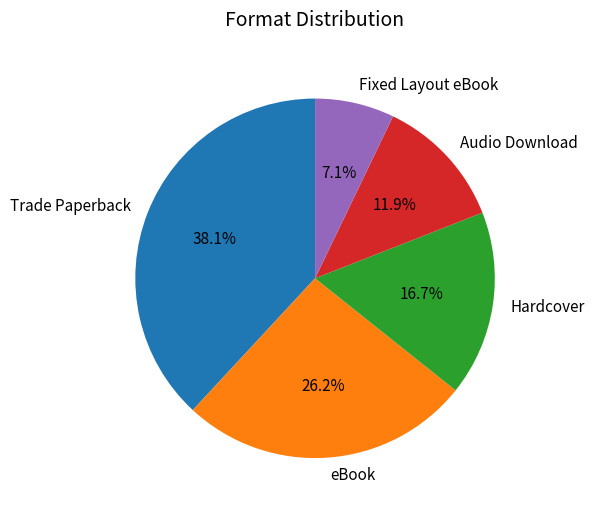

What percentage is the Audio Download slice, to the nearest percent?

12%